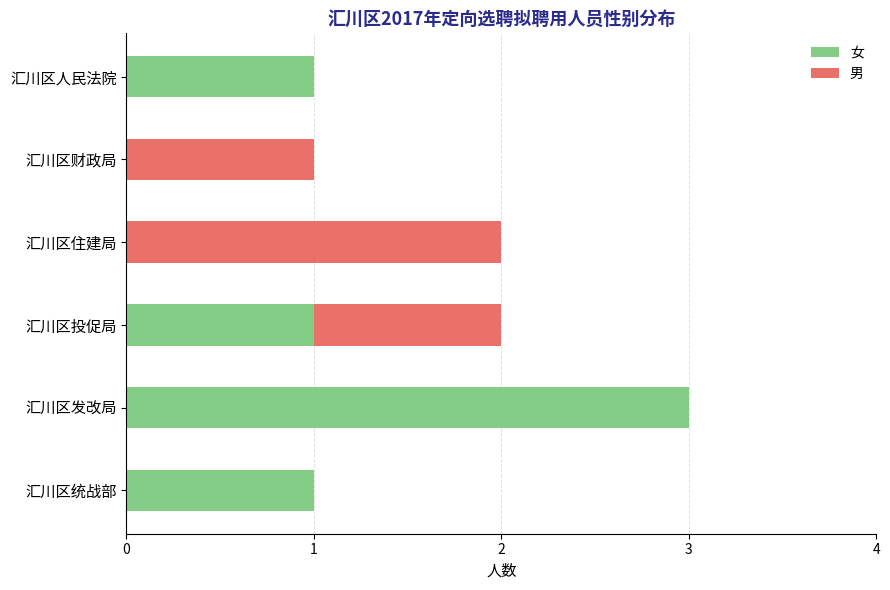

How many categories are shown in the chart?

6